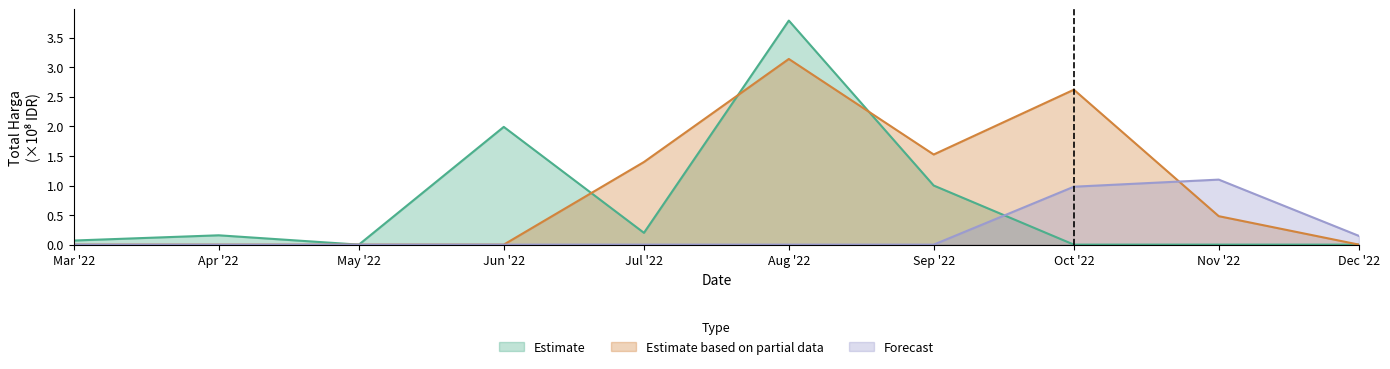

How many positive values does the Forecast series have?

3